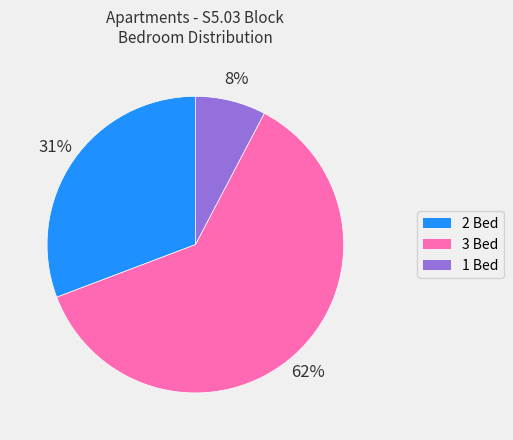

Is there any slice that represents more than half of the pie?

Yes